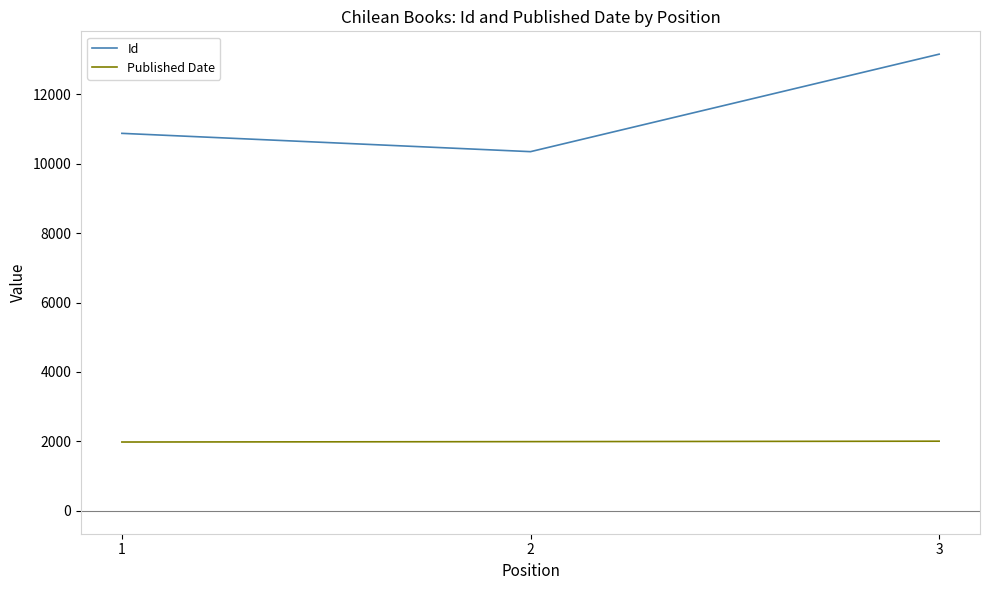

Rank the series by their average value, from lowest to highest.

Published Date, Id